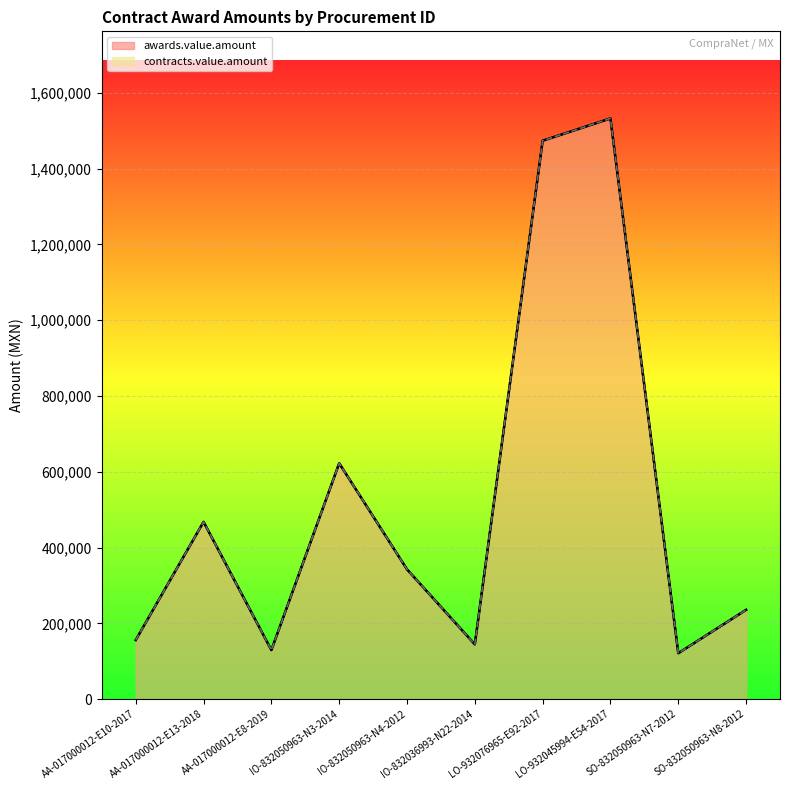

How many lines are shown in the chart?

1